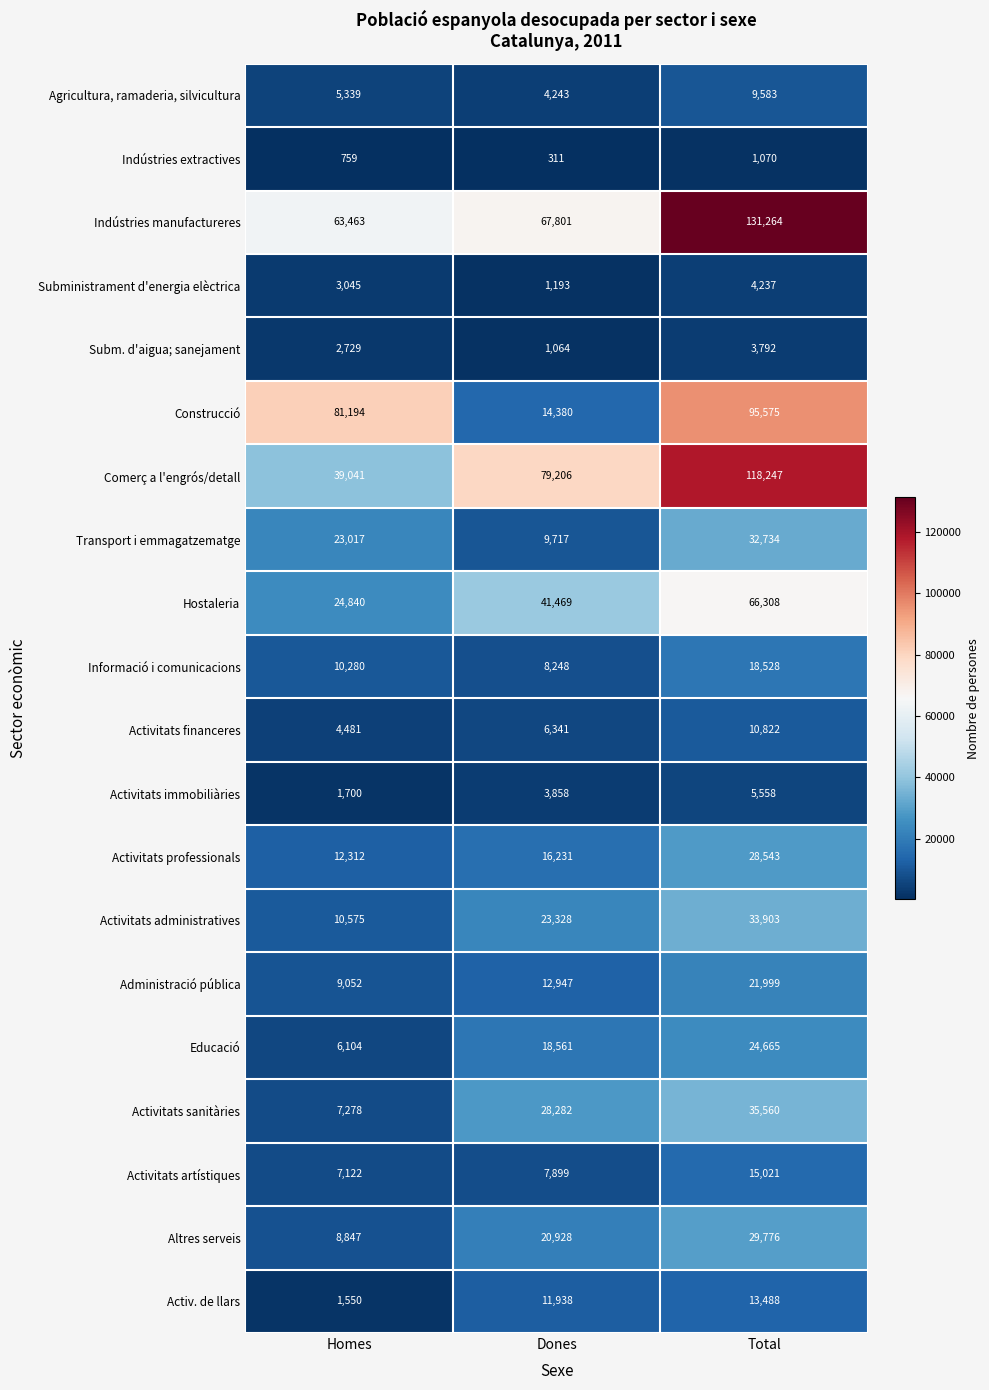

What is the sum of the Administració pública values at Dones and Homes?

21999